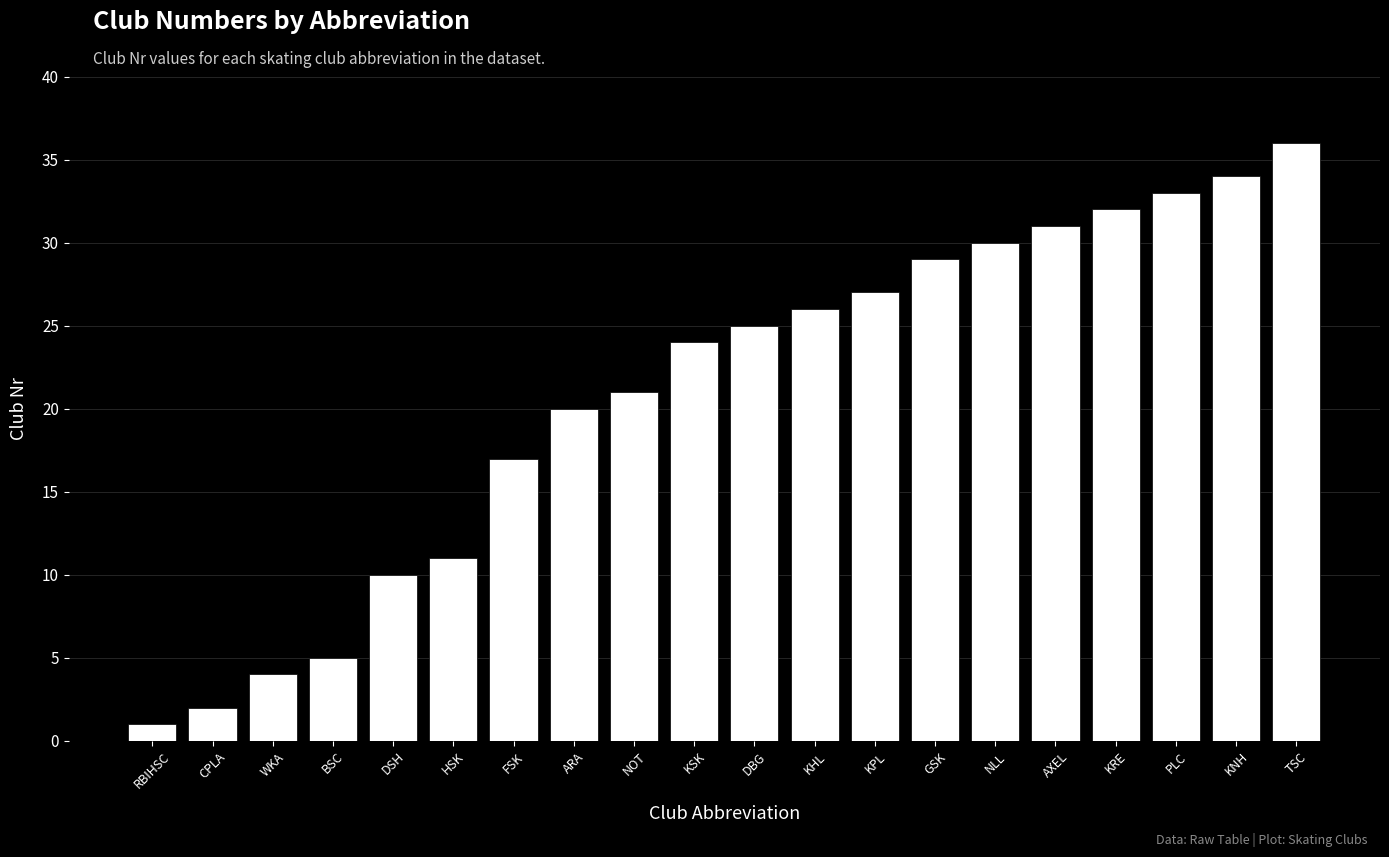

List the labels in order of value, largest first.

TSC, KNH, PLC, KRE, AXEL, NLL, GSK, KPL, KHL, DBG, KSK, NOT, ARA, FSK, HSK, DSH, BSC, WKA, CPLA, RBIHSC